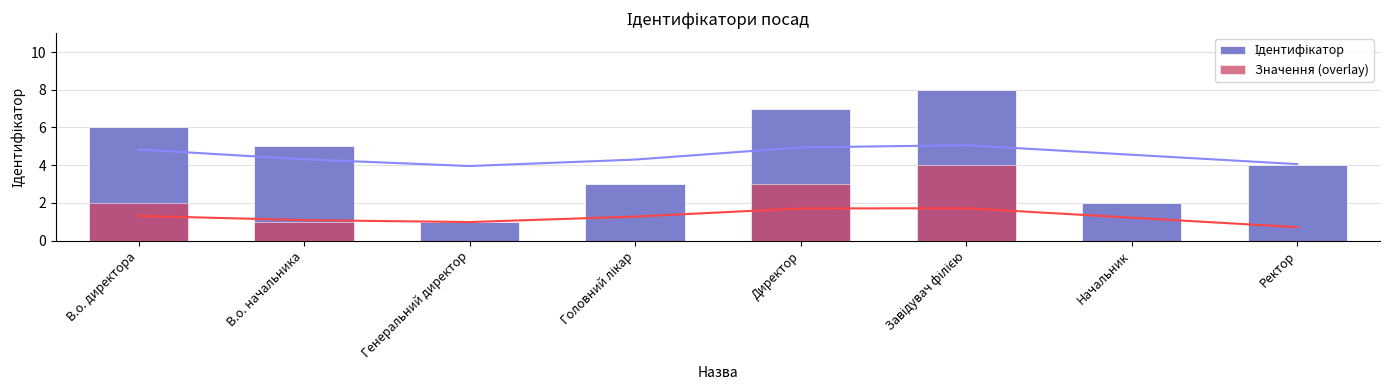

How many values in the Значення (overlay) series are below 1?

4